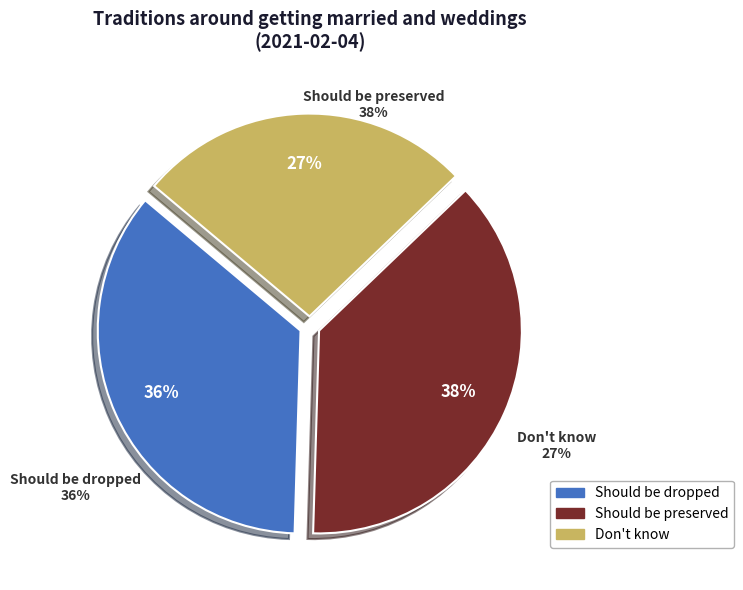

Is Don't know the majority of the pie?

No